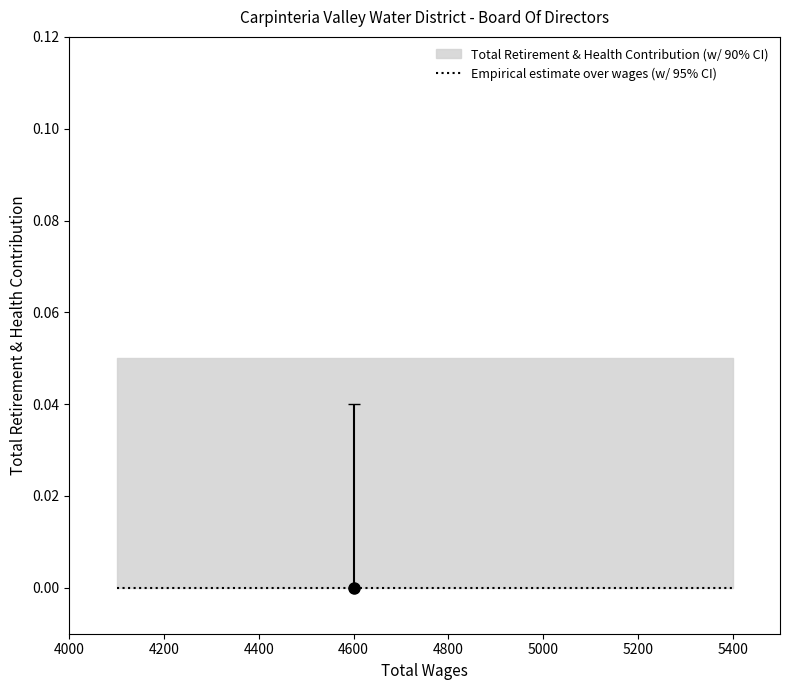

True or false: CI Lower has a value of 0.0 at 4100.0.

True